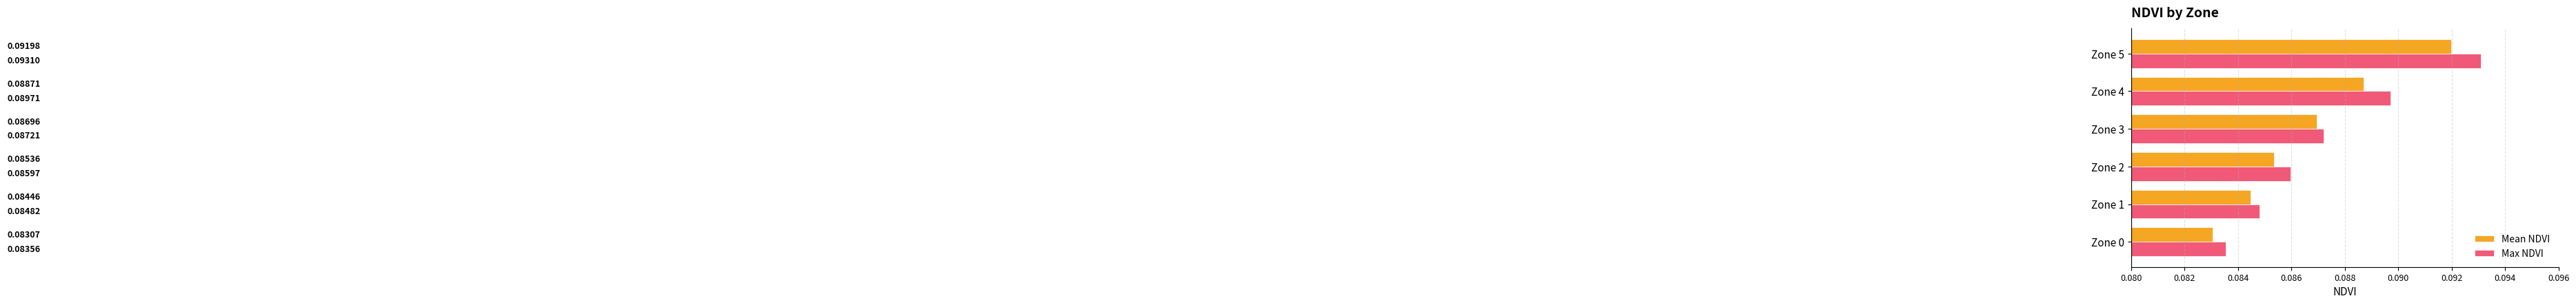

What is the sum of all Mean NDVI values?

0.5